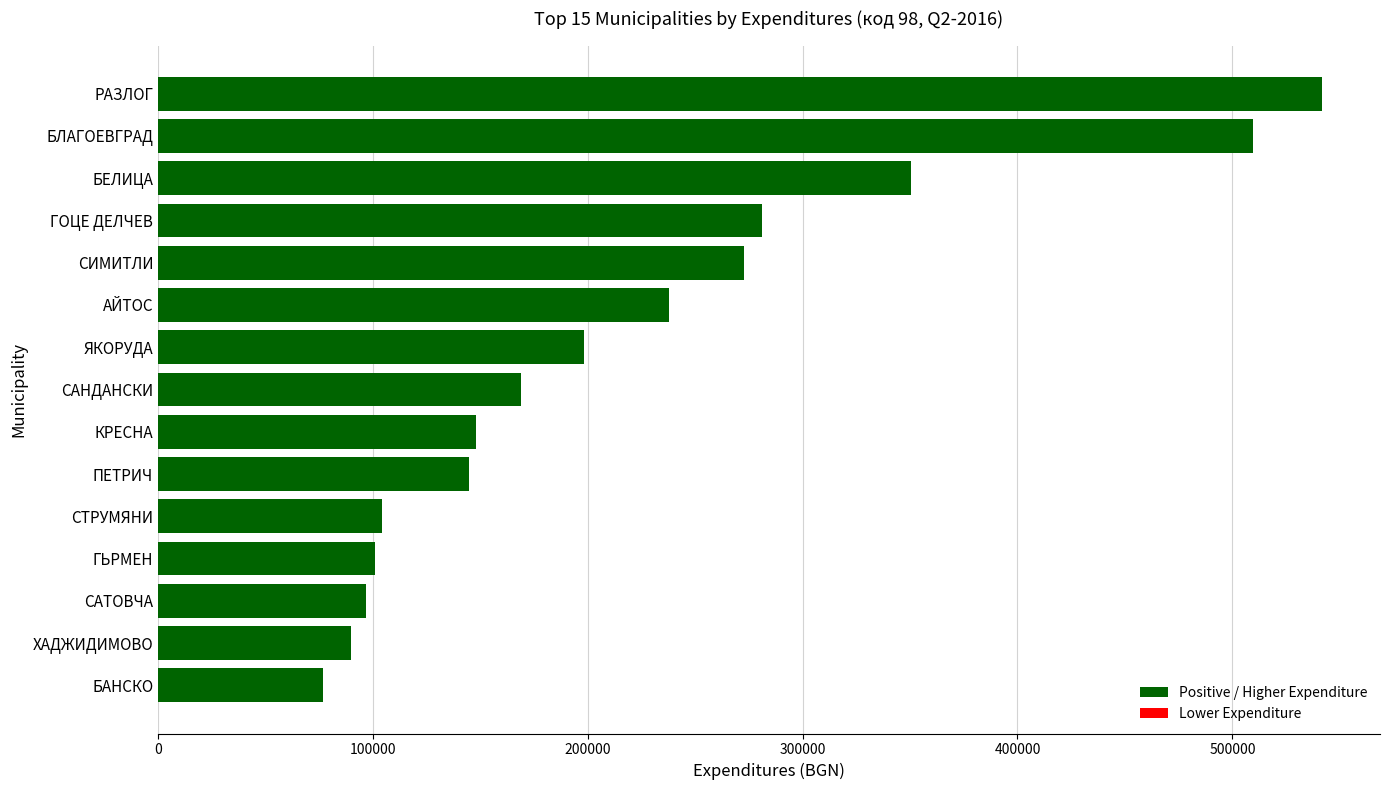

What is the sum of all values?

3321782